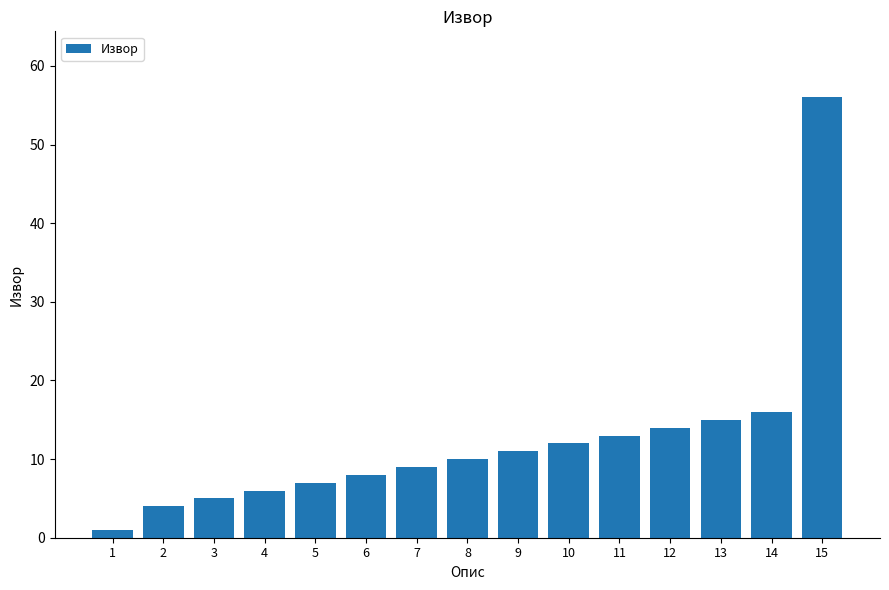

What is the greatest value displayed?

56